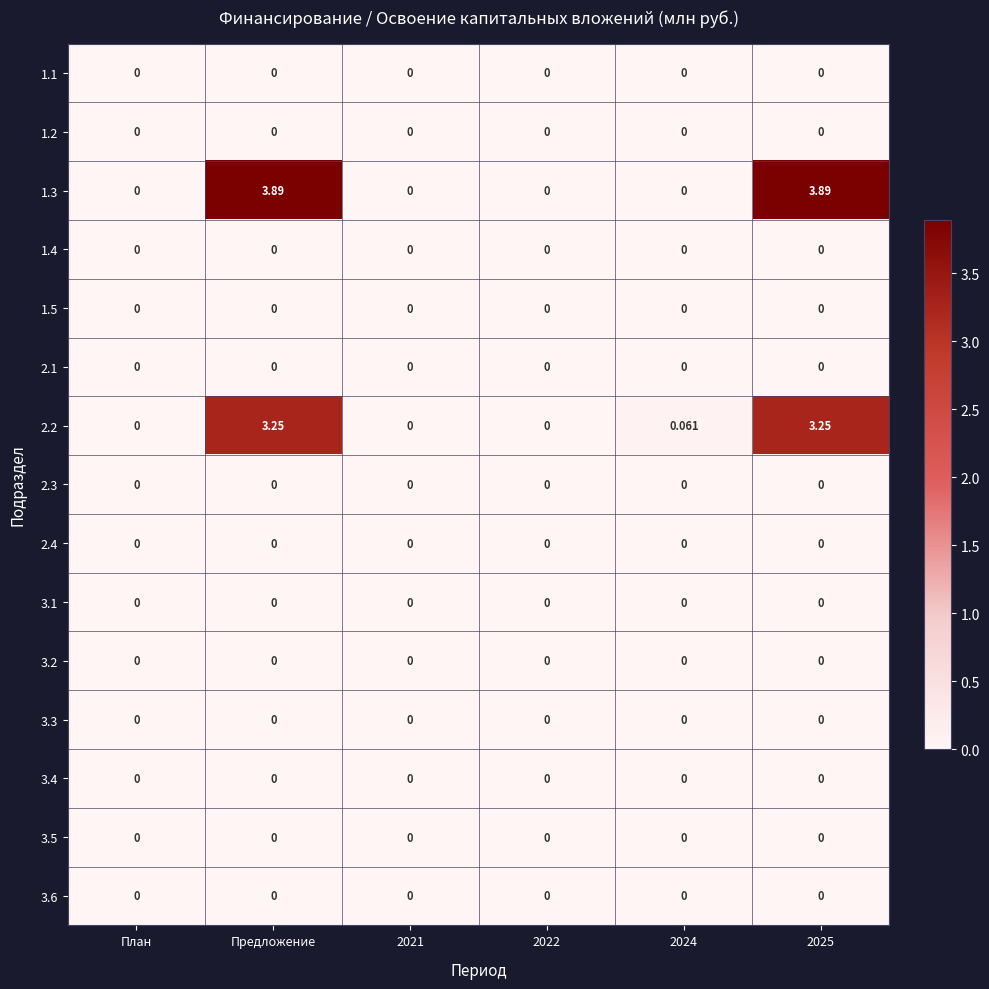

How many categories are shown in the chart?

6